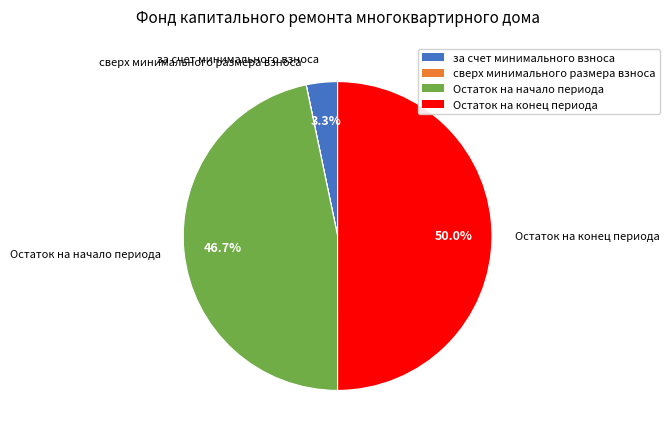

Which slice is the largest?

Остаток на конец периода